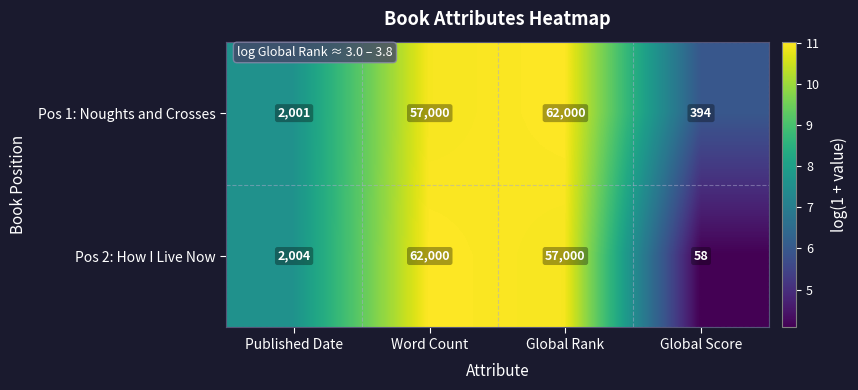

What is the average value of the Pos 2: How I Live Now series?

30266